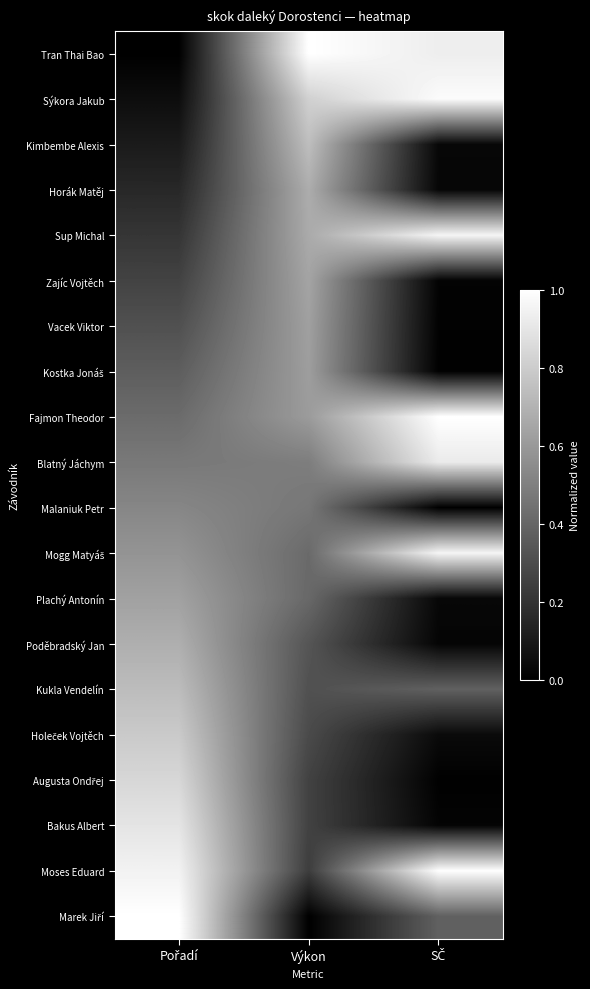

Which series has the largest total across all categories?

Moses Eduard